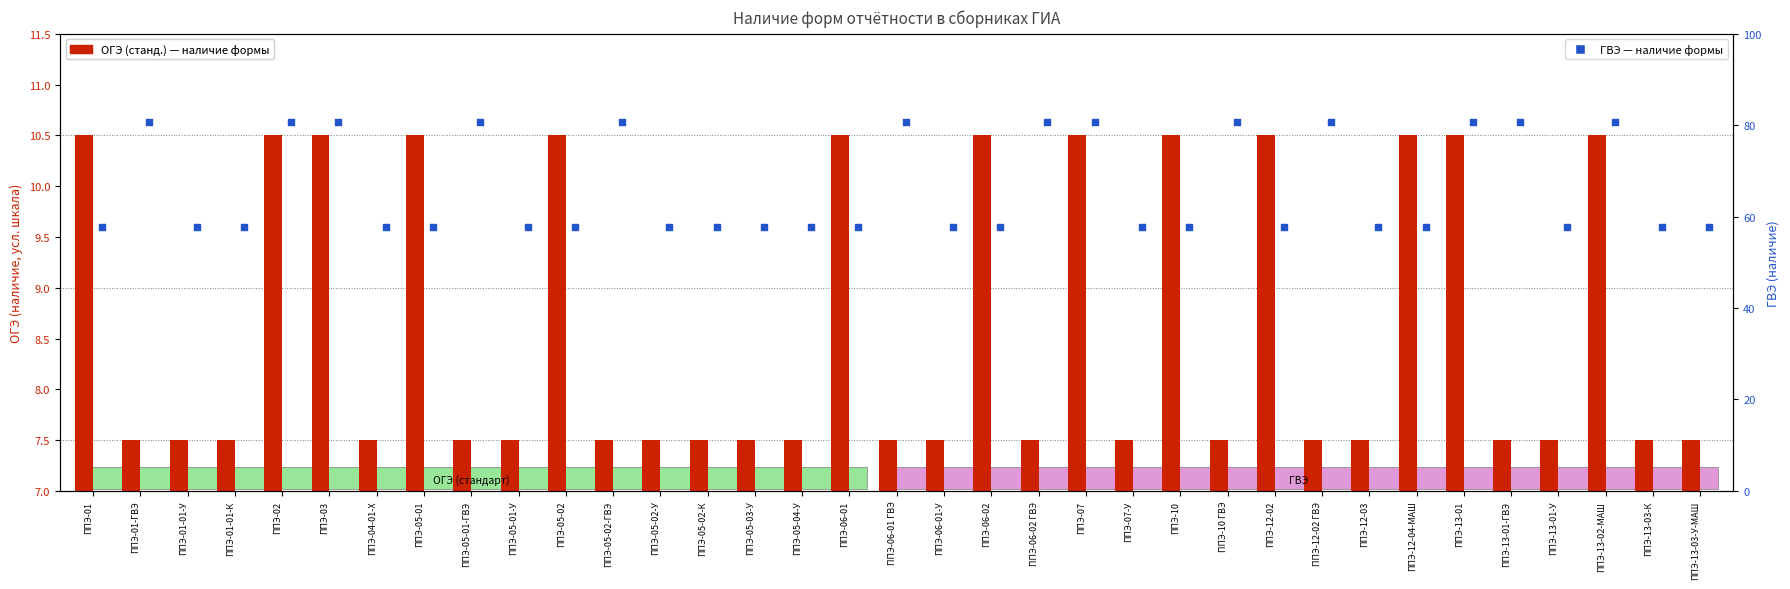

Which series has the largest Y range (max minus min)?

ГВЭ